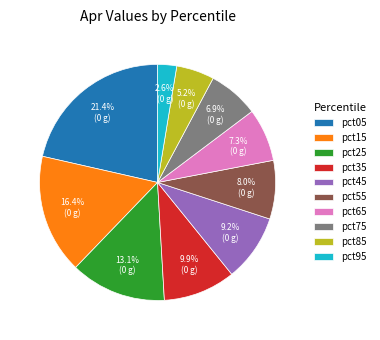

To the nearest percent, what is the combined percentage of pct45 and pct65?

16%